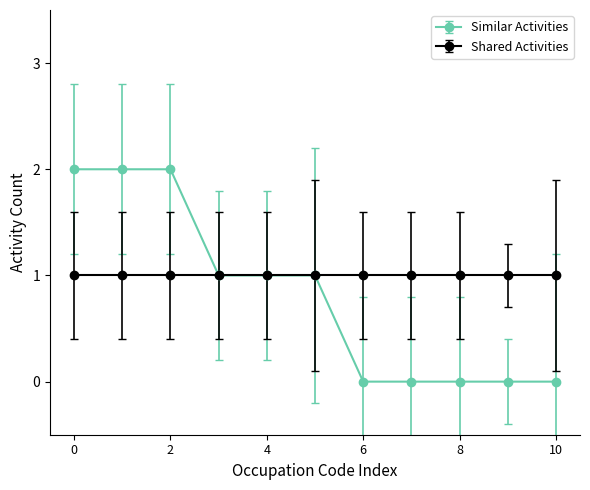

What is the maximum value shown in the chart?

2